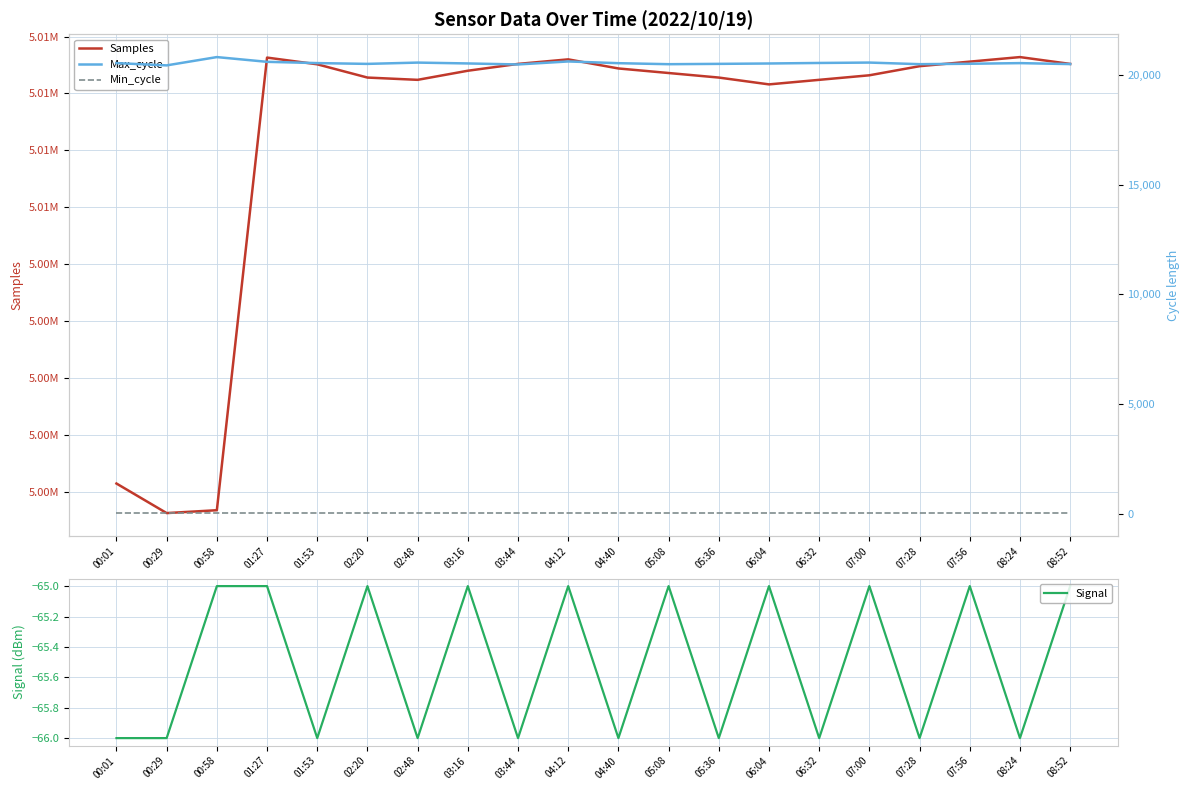

True or false: Min_cycle has more than 0 points higher than both neighbors.

False